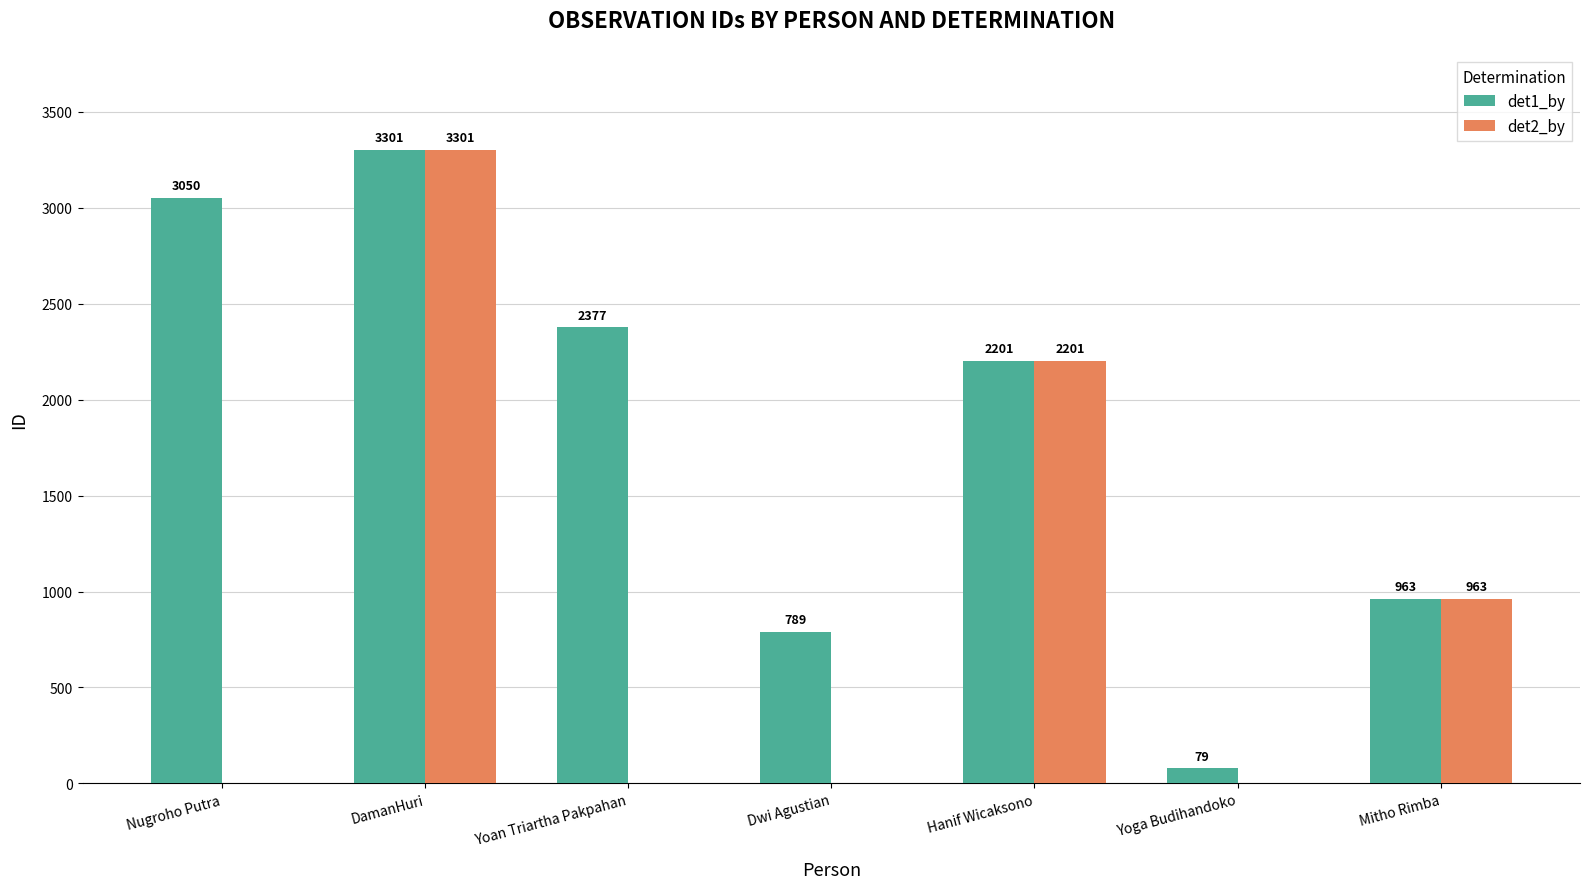

Are the bars grouped side by side (vs. stacked)?

Yes